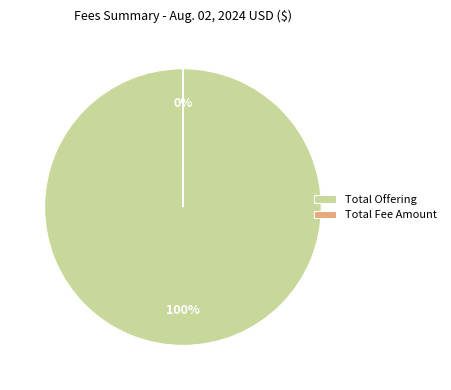

Which category has the biggest portion of the pie?

Total Offering